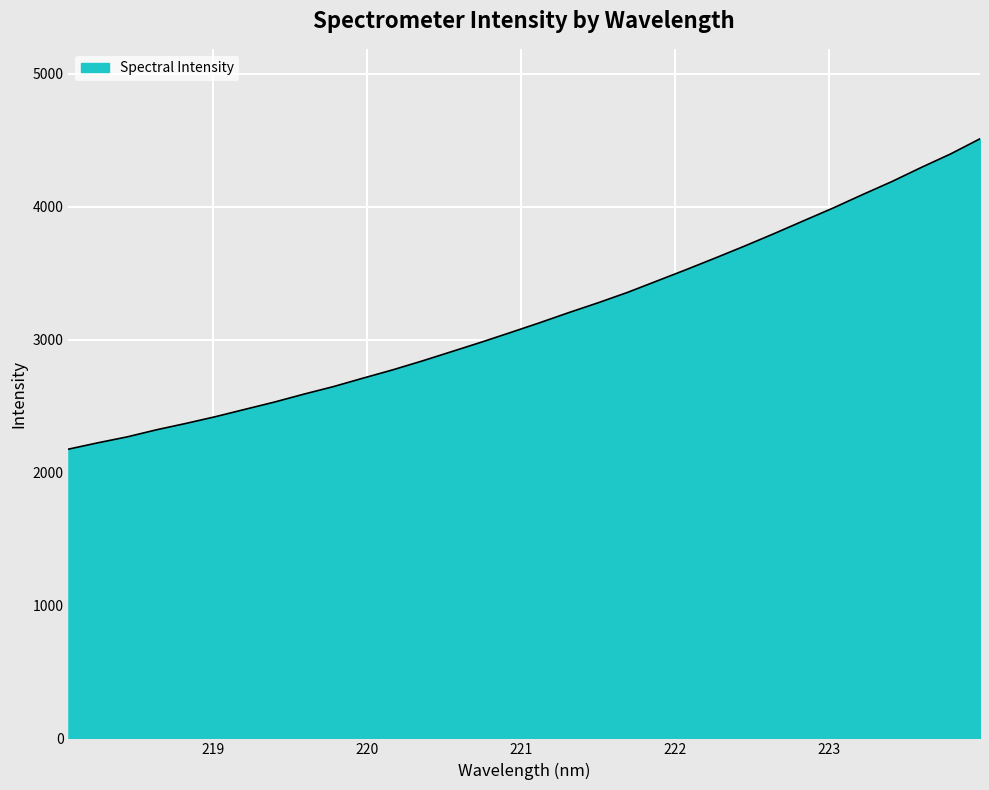

What is the difference between the maximum and minimum values?

2335.8